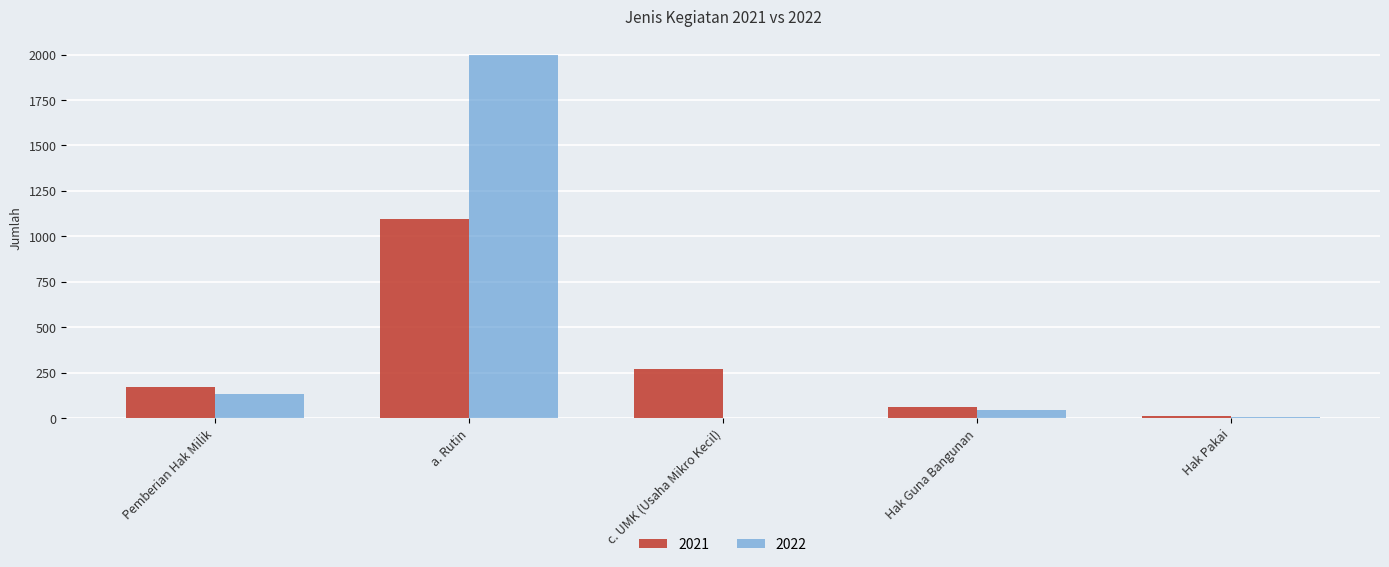

At which category is the sum across all series the highest?

a. Rutin